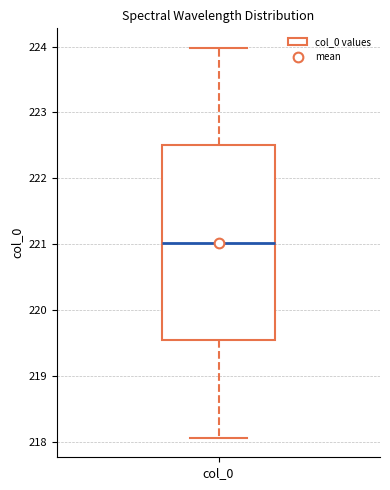

Where is the upper edge of the box for col_0 on the y-axis? The values are not printed on the chart, so give them approximately, as read against the axis.

222.5